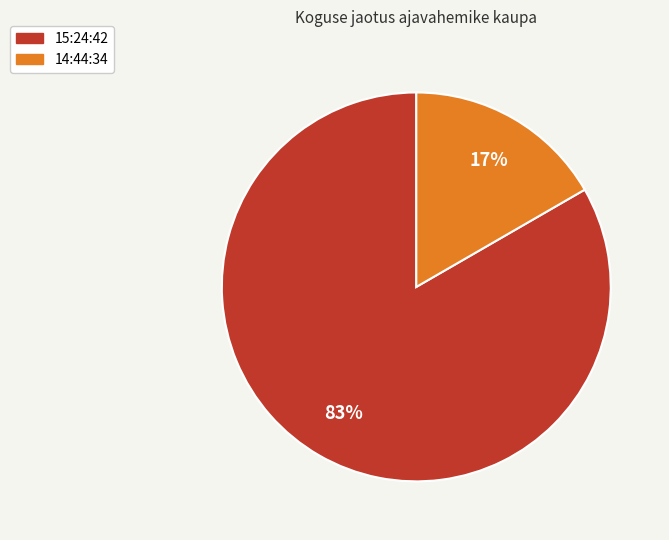

Count the number of slices in the pie.

2